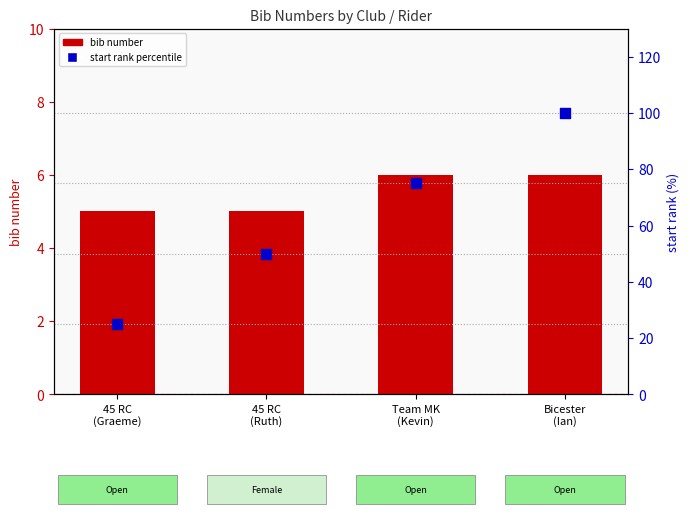

Which series contains the lowest Y value?

bib number